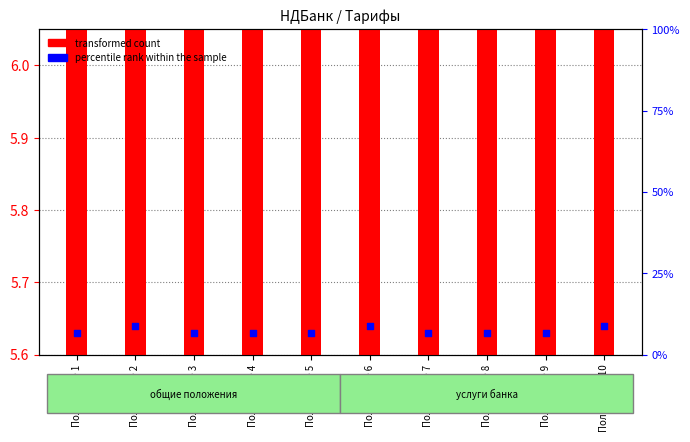

At which category is the sum across all series the highest?

Положение 6